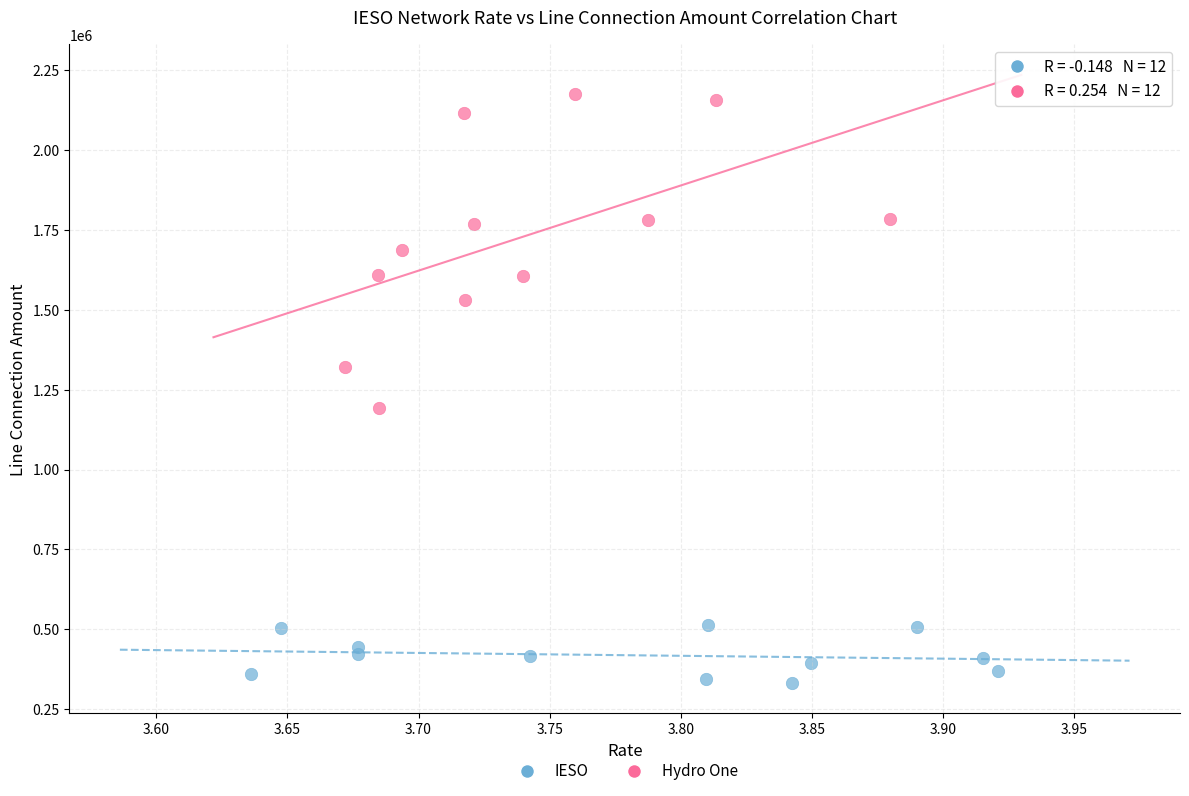

Which series contains the highest Y value?

Hydro One